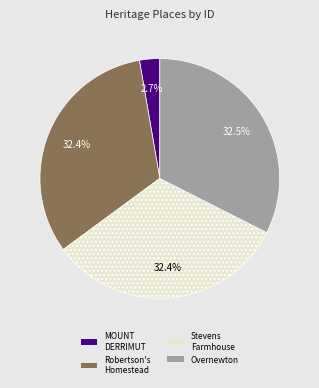

How many slices are in this pie chart?

4